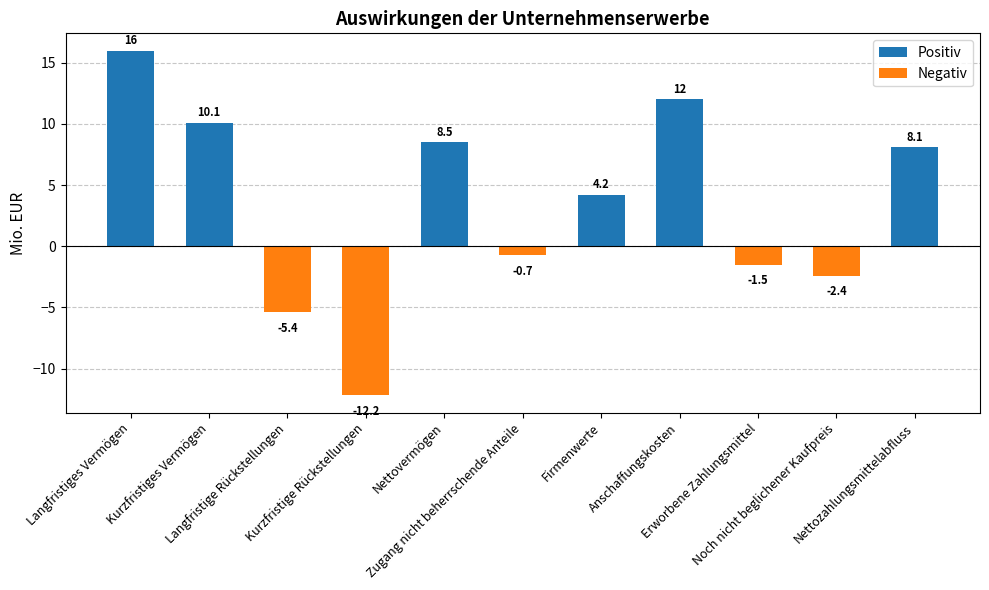

How many values are below 4?

5